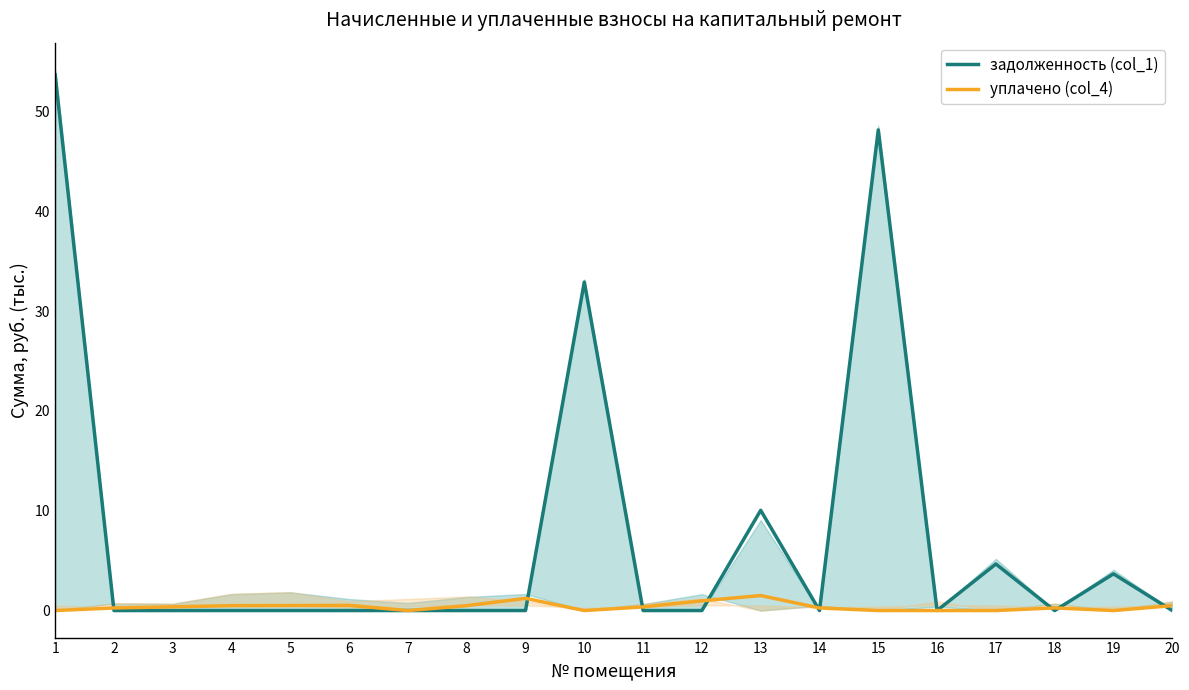

Which series has the largest total across all categories?

задолженность (col_1)